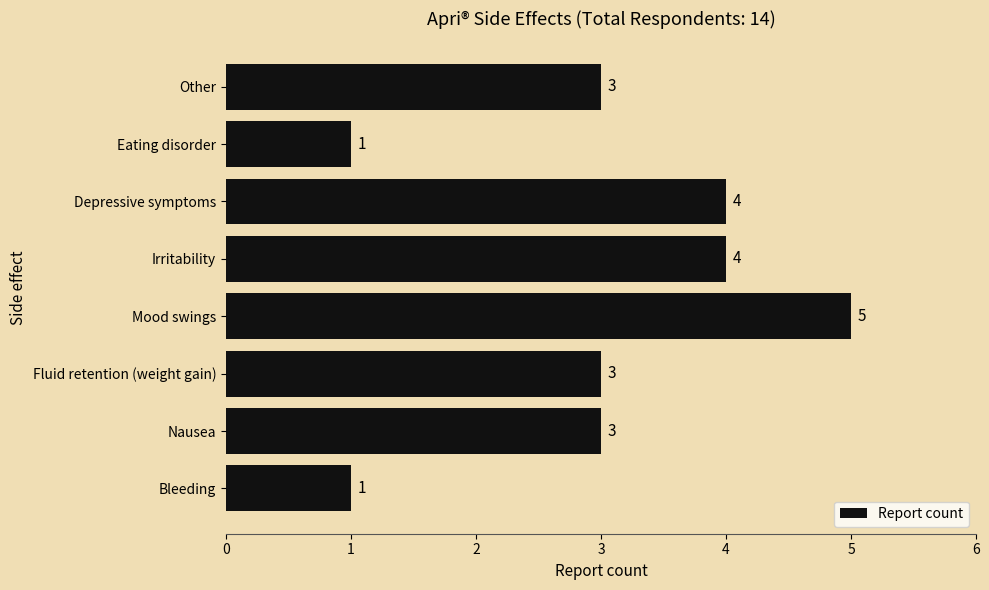

What is the change in value from Irritability to Eating disorder?

-3